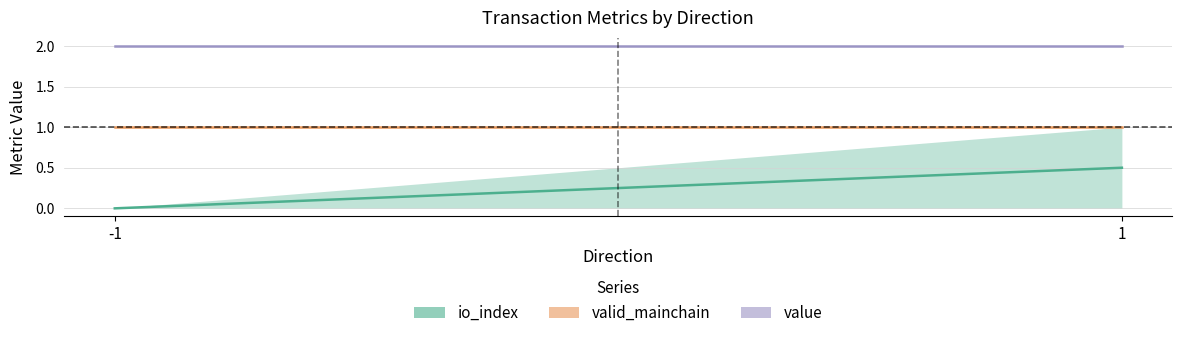

Is the value of io_index at -1 greater than the value of valid_mainchain at -1?

No